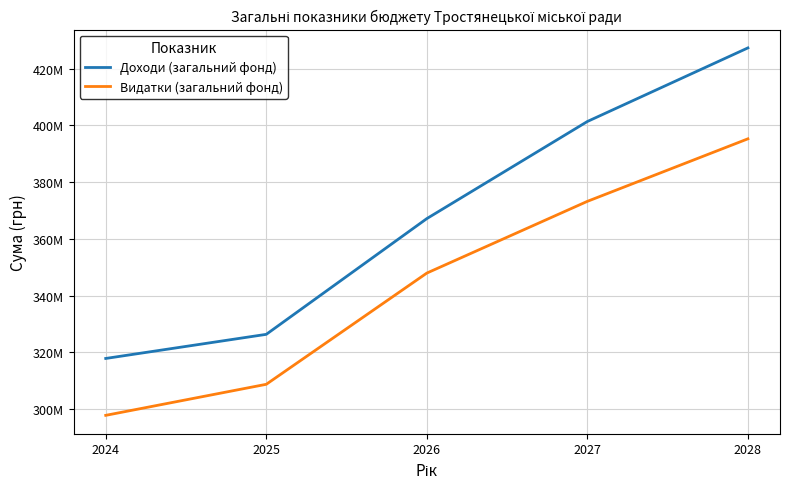

Which series has the widest spread of values?

Доходи (загальний фонд)